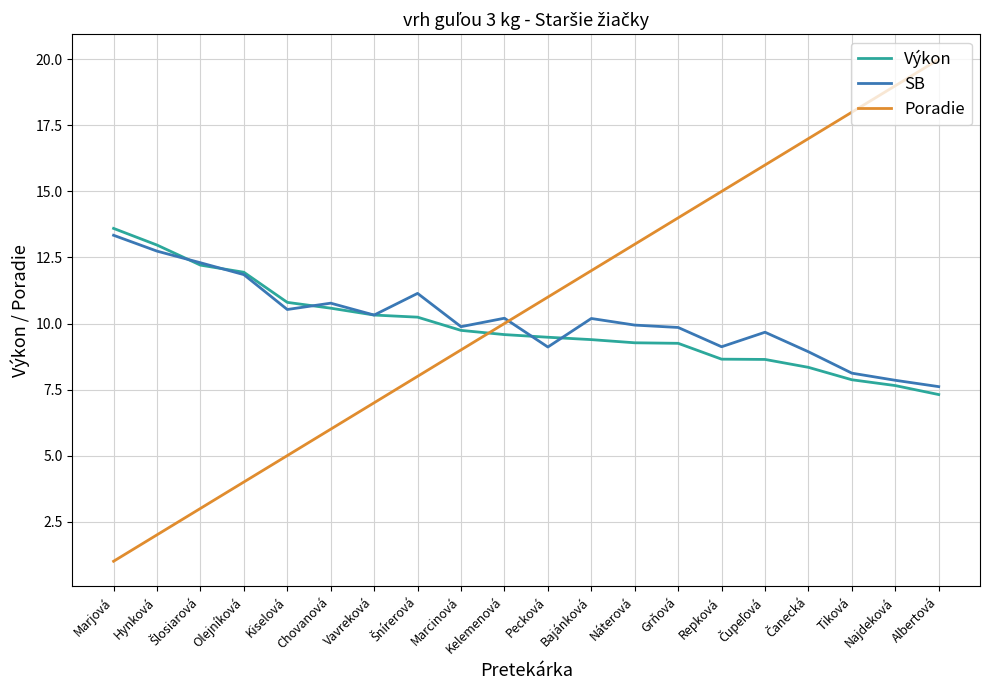

Is it true that Výkon equals 7.0 at Vavreková?

False